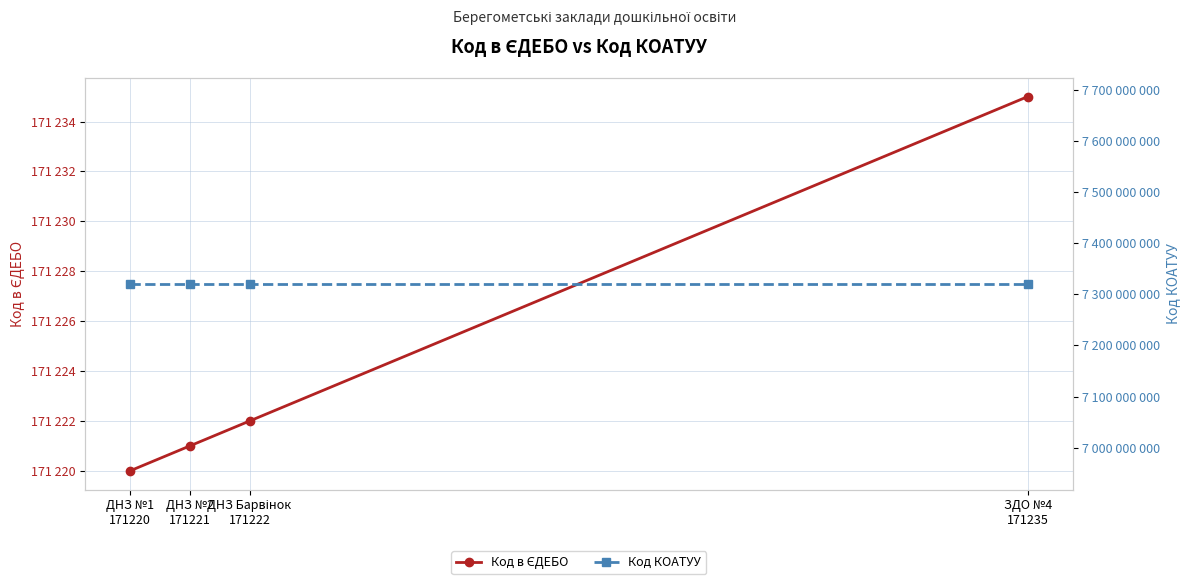

Which category has the highest value in the Код в ЄДЕБО series?

ЗДО №4
171235